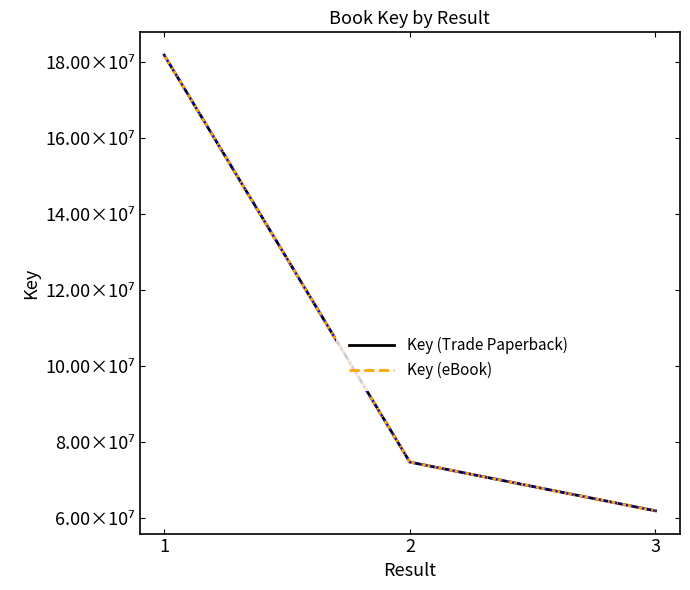

Does the chart display data point markers on the line(s)?

No